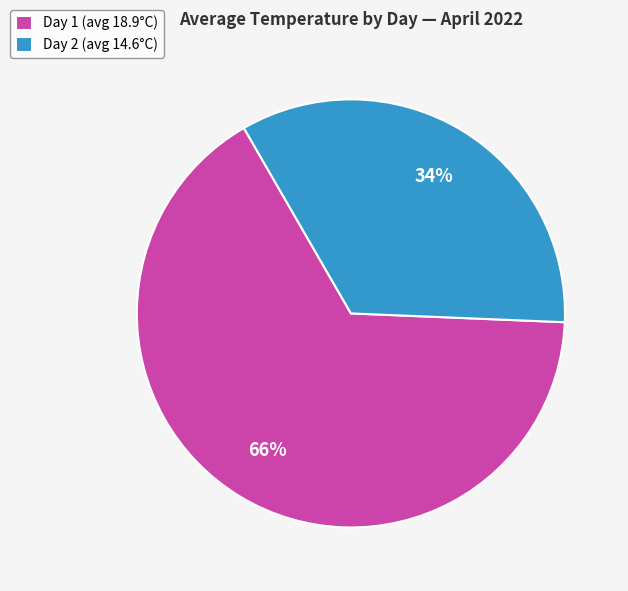

Is it true that Day 2 (avg 14.6°C) is 34% of the pie?

True